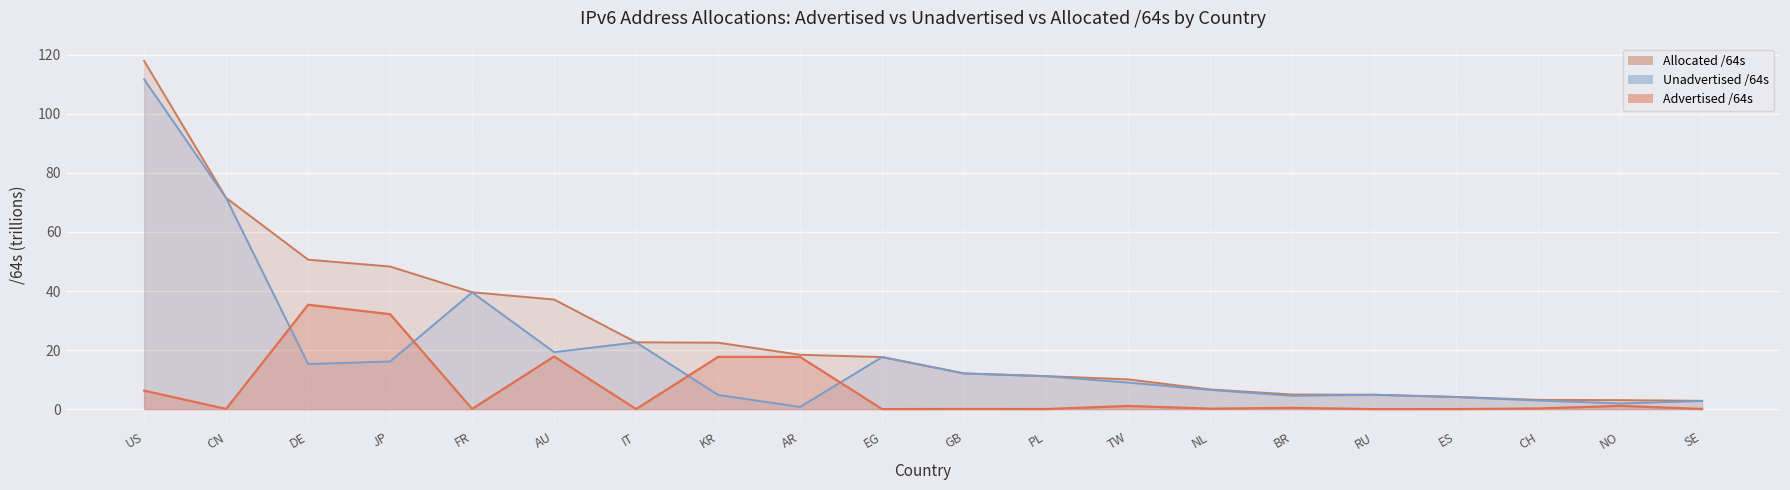

What is the average value of the Allocated /64s series?

25.5